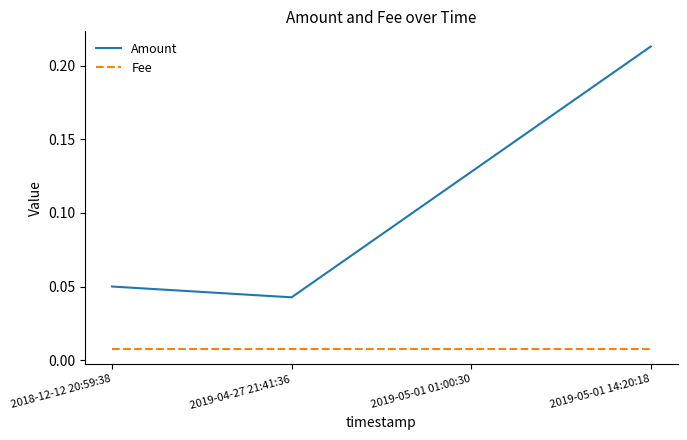

Which series changed the most between 2018-12-12 20:59:38 and 2019-04-27 21:41:36?

Amount